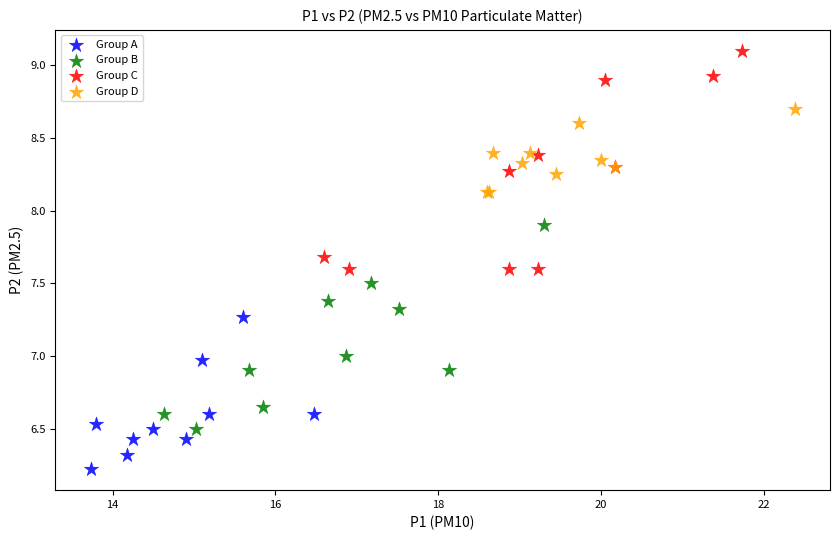

Which series has the largest Y range (max minus min)?

Group C